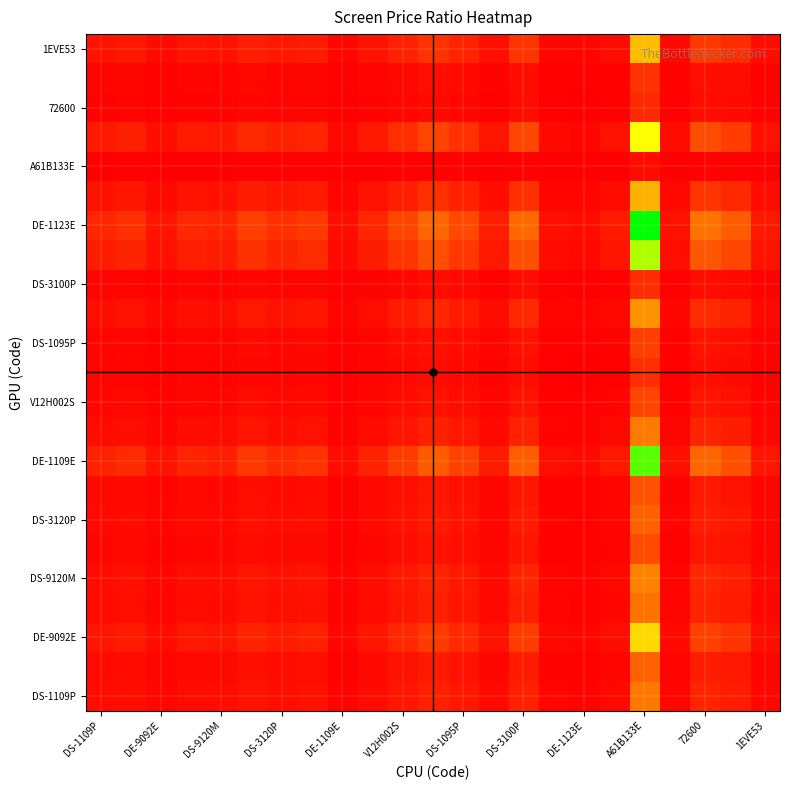

At how many categories does at least one series exceed 0?

23